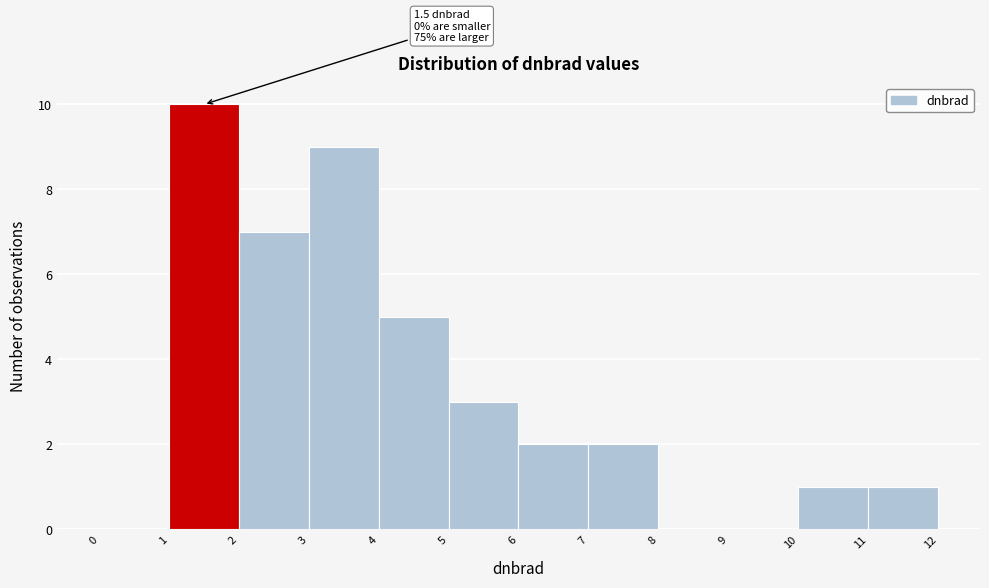

Which range on the x-axis has the tallest bar?

1 to 2